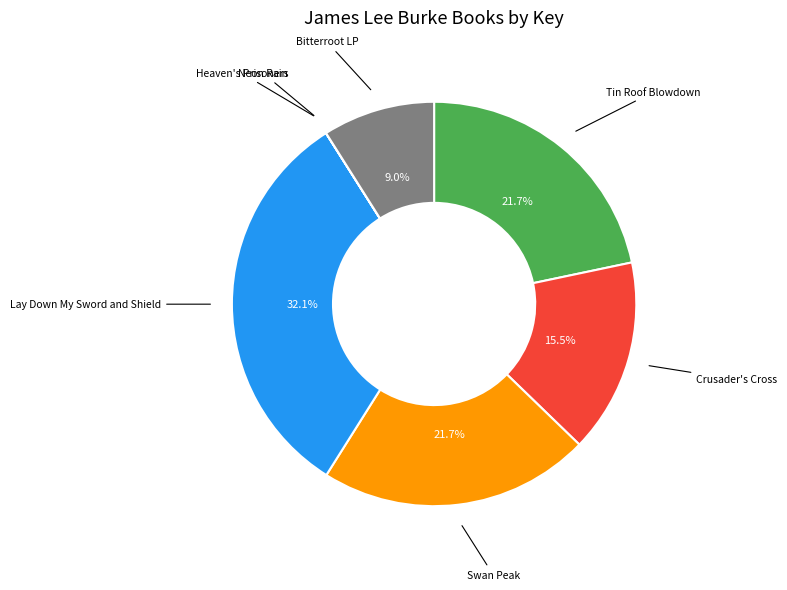

Is there any slice that represents more than half of the pie?

No